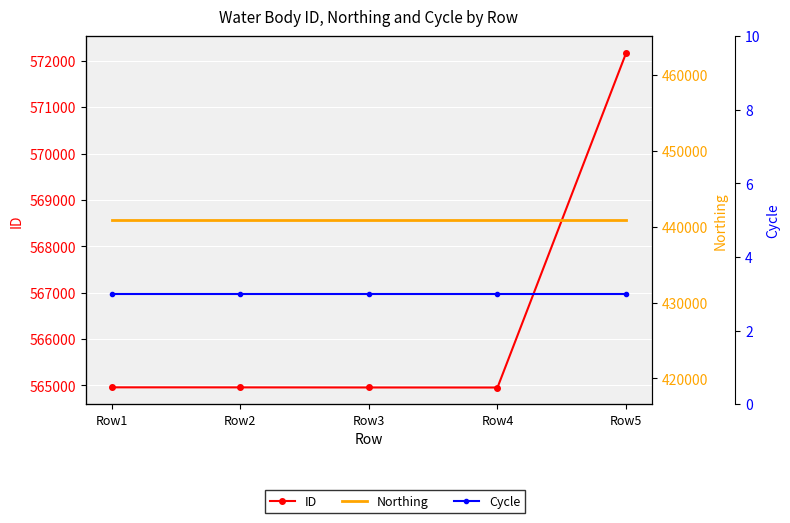

What is the difference between the maximum and minimum values in the ID series?

7219